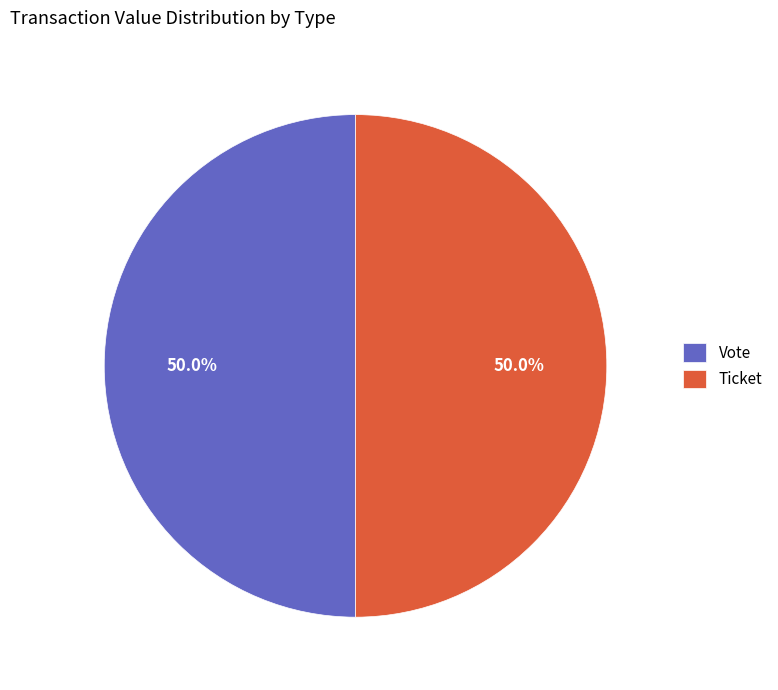

Combined, do Vote and Ticket account for over 50%?

Yes